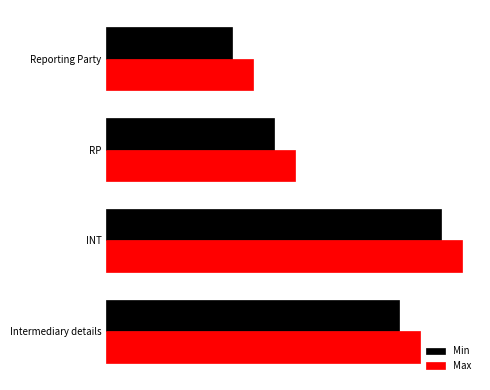

What are all the series names shown in the legend?

Min, Max